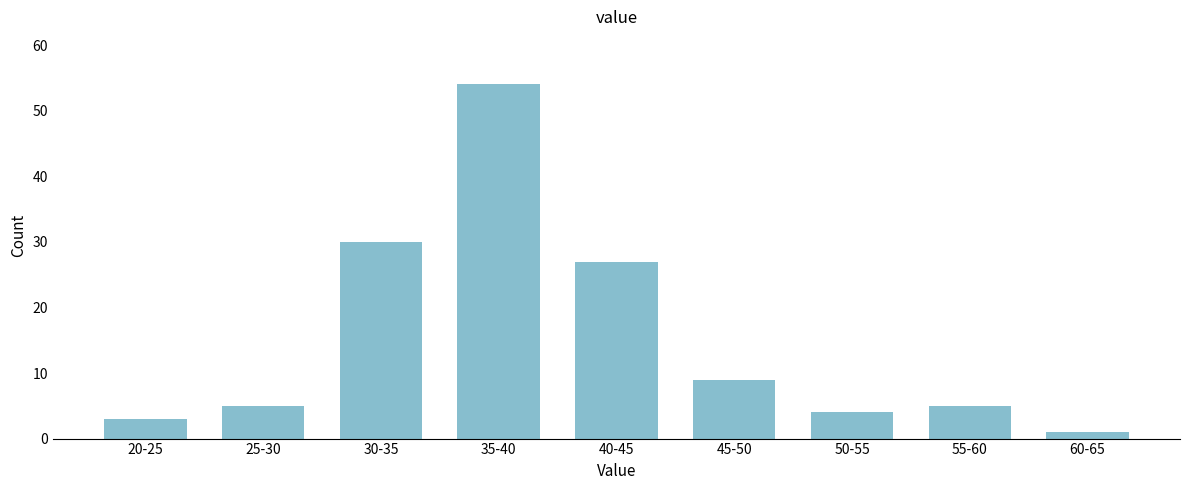

Reading left to right, list all the values displayed in this chart.

3	5	30	54	27	9	4	5	1